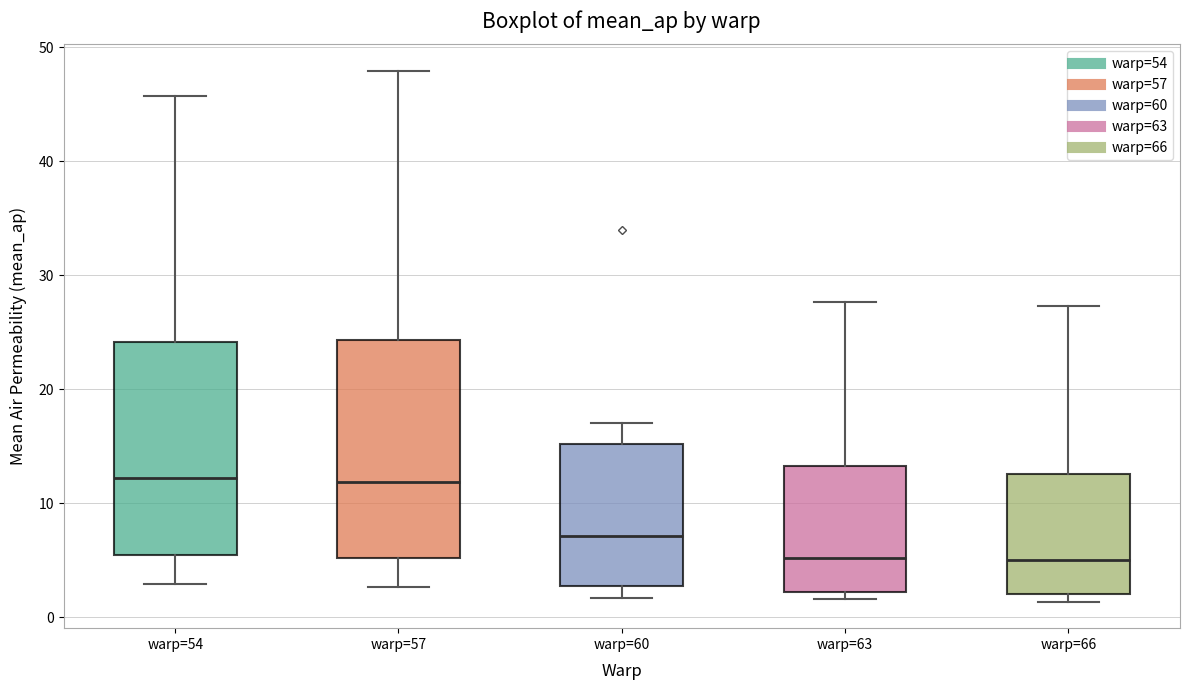

Where does the lower whisker of the box for warp=54 end on the y-axis? The values are not printed on the chart, so give them approximately, as read against the axis.

3